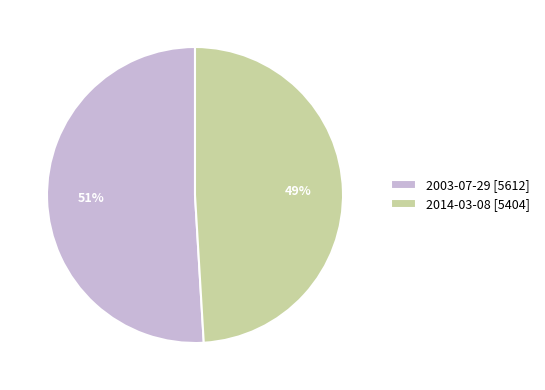

To the nearest percent, what percentage of the pie is 2014-03-08?

49%